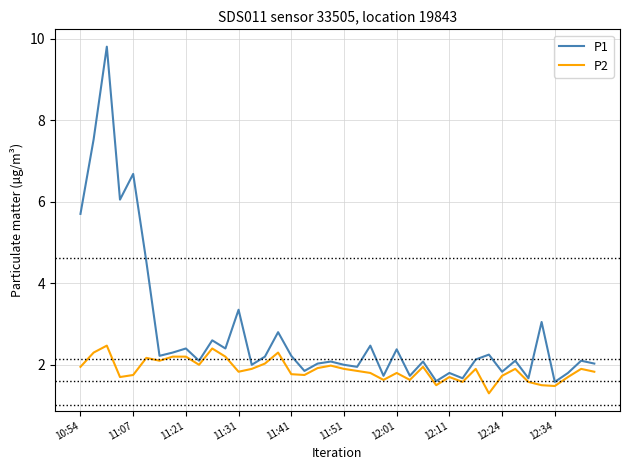

What are all the series names shown in the legend?

P1, P2